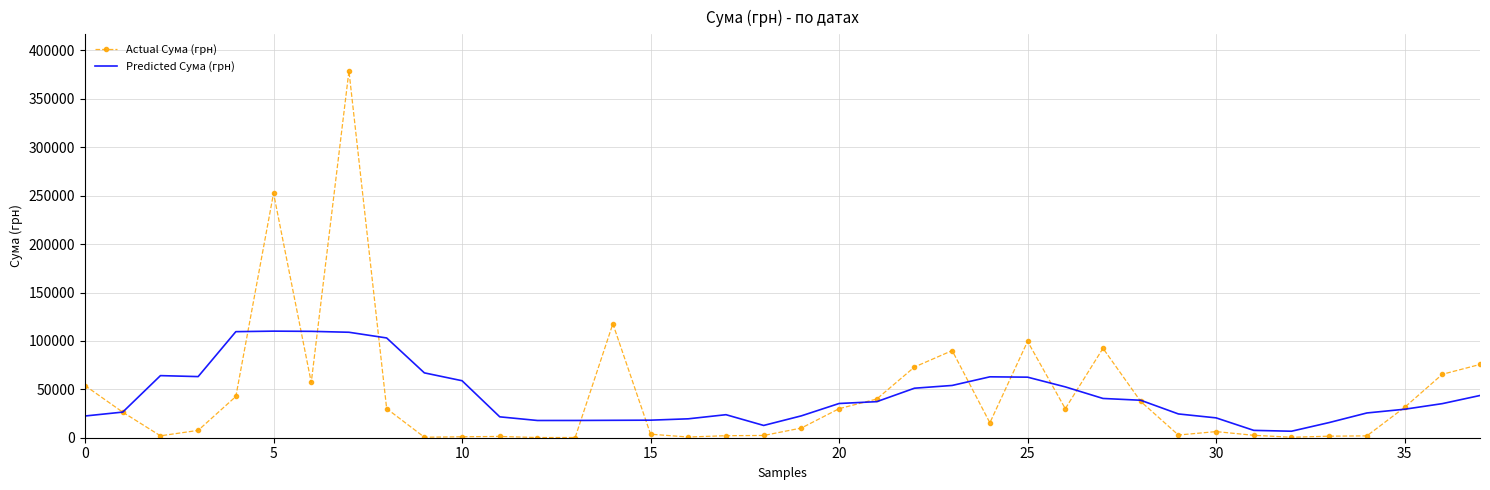

Which series has the widest spread of values?

Actual Сума (грн)